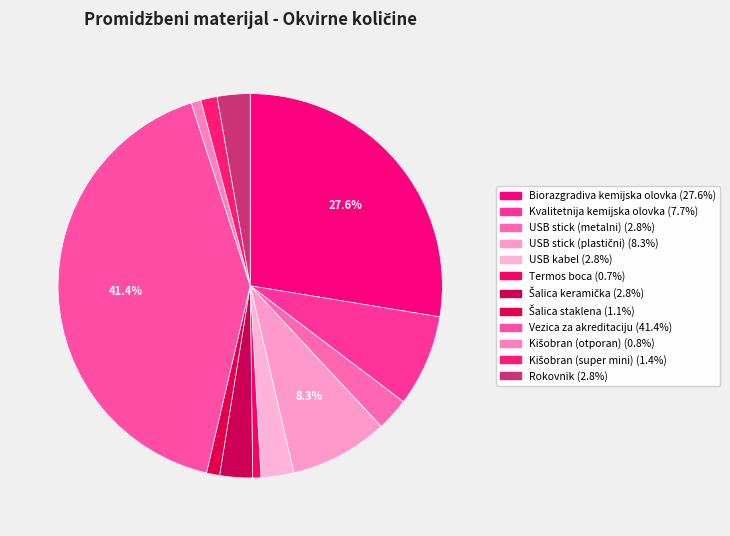

Between USB kabel and Termos boca, which is larger?

USB kabel